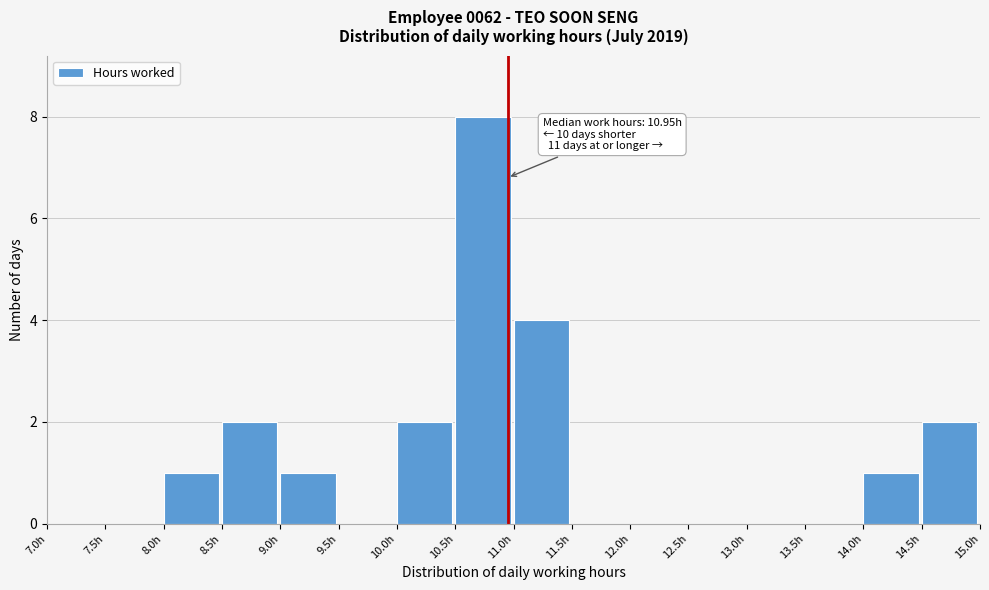

Over which range of the x-axis is the bar tallest?

10.5 to 11.0